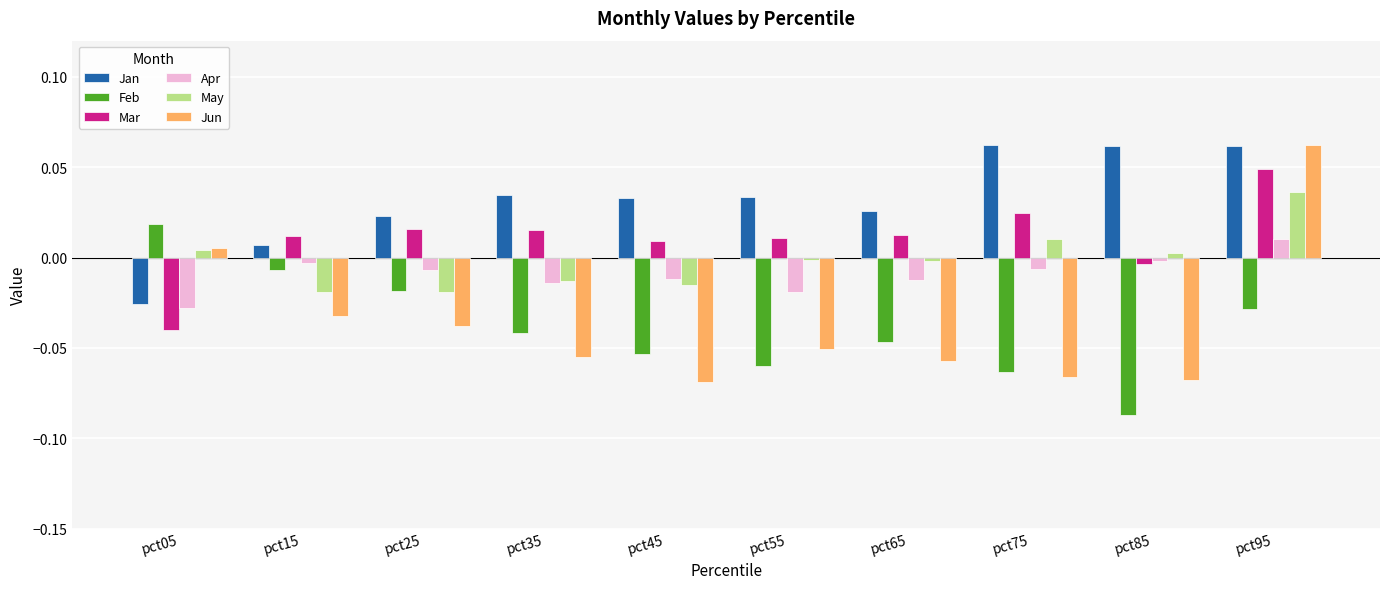

Which category has the lowest value across all series?

pct85